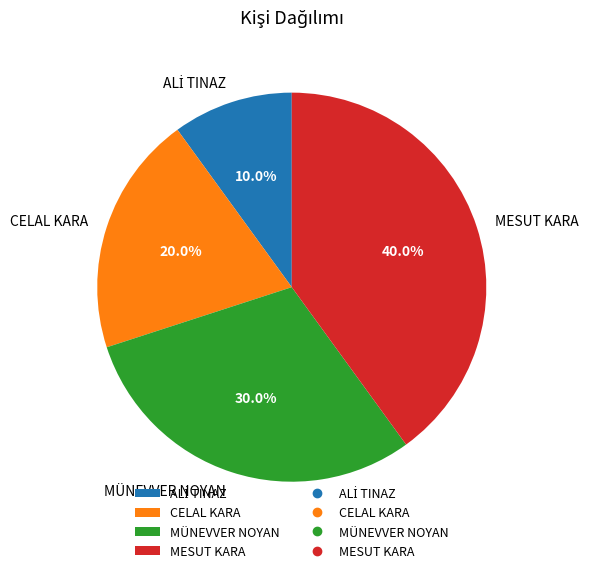

Which category has the biggest portion of the pie?

MESUT KARA